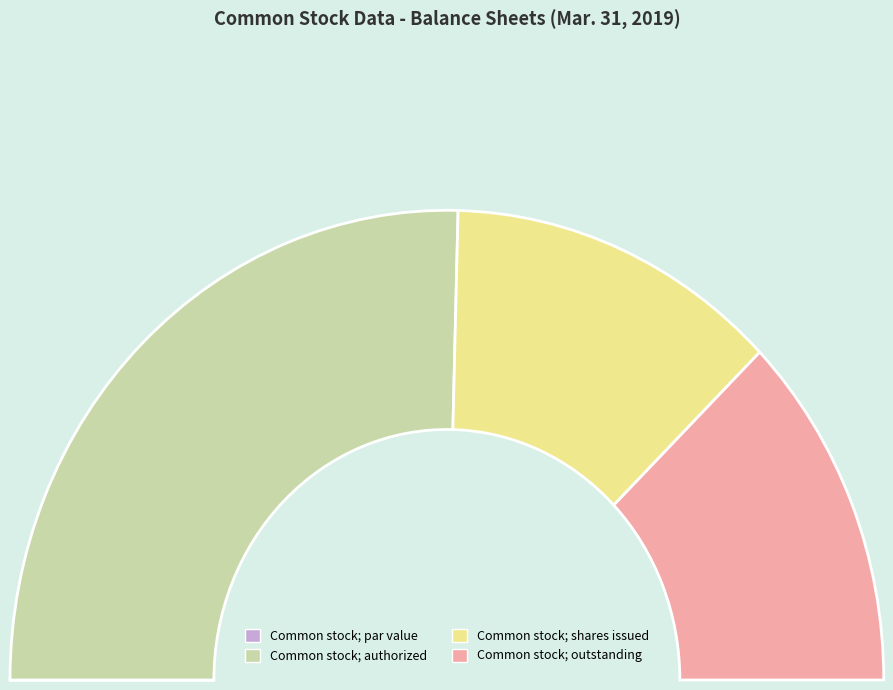

Between Common stock; outstanding and Common stock; par value, which is larger?

Common stock; outstanding